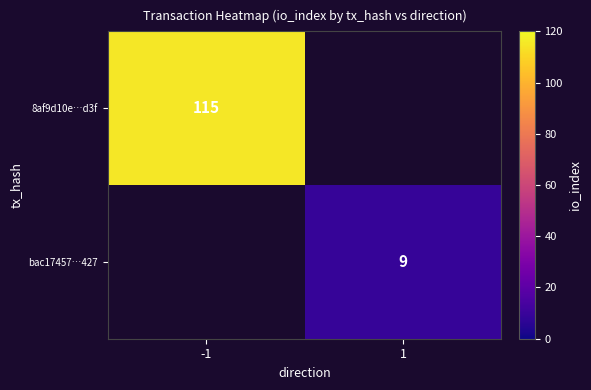

Is the value of 8af9d10e…d3f at -1 greater than the value of bac17457…427 at 1?

Yes